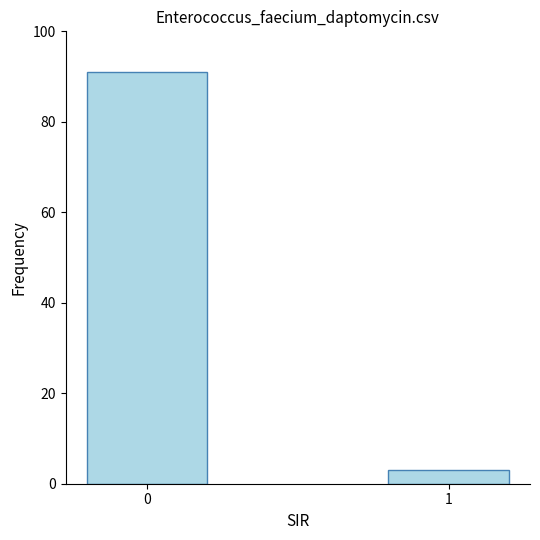

List the labels in order of value, largest first.

0, 1